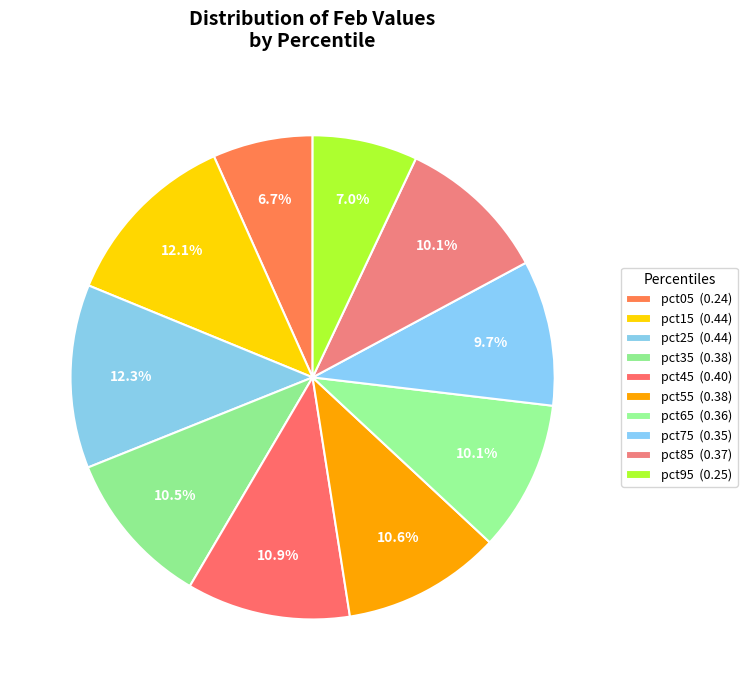

Is it true that pct05 is 19% of the pie?

False